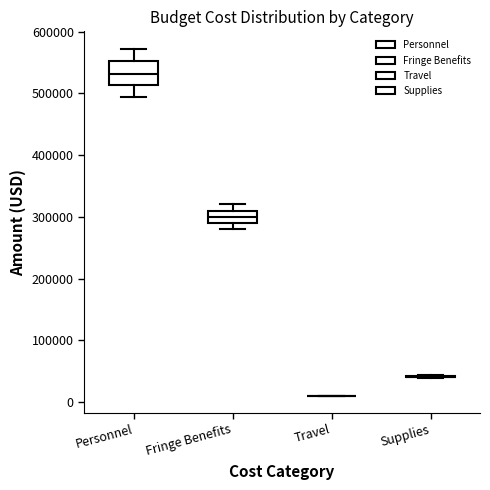

Reading left to right, transcribe this box plot: for each box, give where its median line is, the range the box spans, and where its two whiskers end, as read against the y-axis. The values are not printed on the chart, so give them approximately, as read against the axis.

Personnel: median 530000, box 510000 to 550000, whiskers 490000 to 570000
Fringe Benefits: median 300000, box 290000 to 310000, whiskers 280000 to 320000
Travel: box collapsed to a line at 10000, whiskers 10000 to 10000
Supplies: box collapsed to a line at 40000, whiskers 40000 to 40000